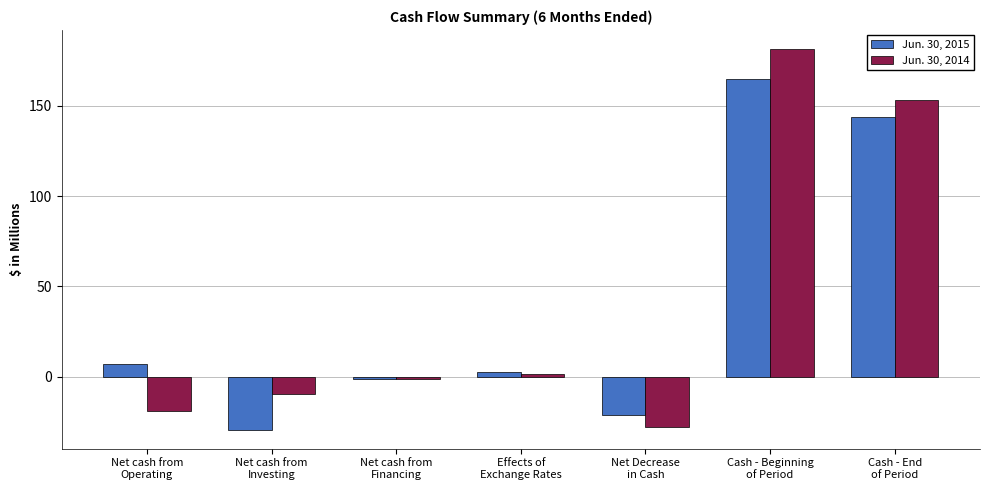

What is the label of the 6th bar from the left?

Cash - Beginning
of Period